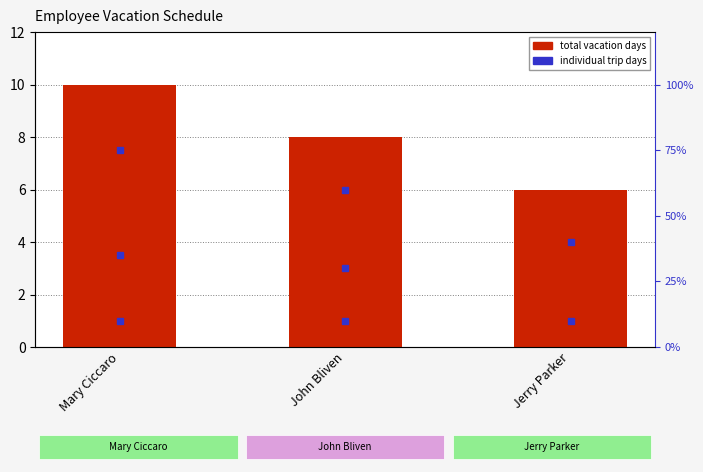

What is the difference between the values at John Bliven and Jerry Parker?

2